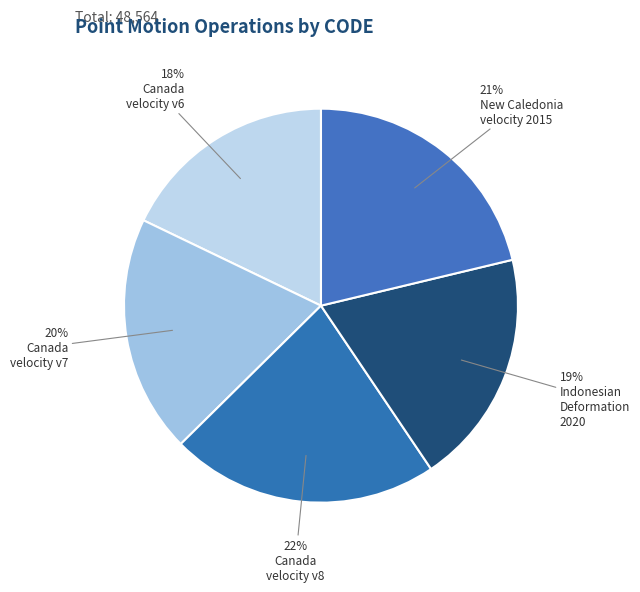

How many slices are in this pie chart?

5